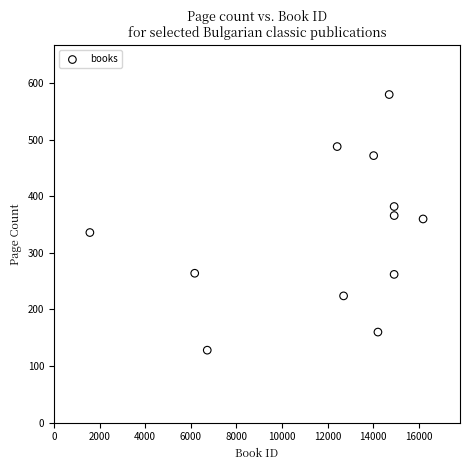

What is the range of Y values (max minus min)?

452